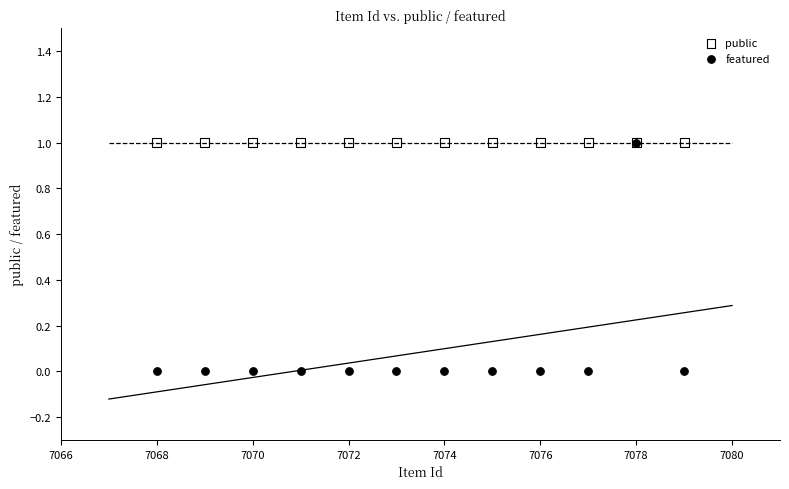

What are all the series names shown in the legend?

public, featured